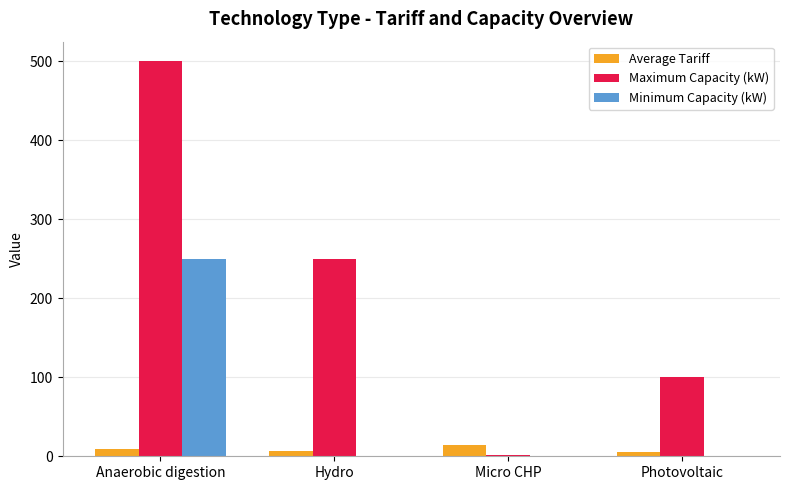

What are all the series names shown in the legend?

Average Tariff, Maximum Capacity (kW), Minimum Capacity (kW)